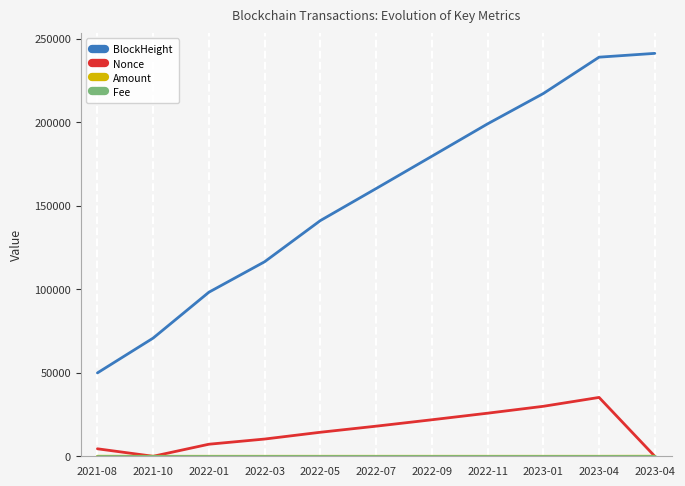

List the series in order of their peak value, highest first.

BlockHeight, Nonce, Amount, Fee